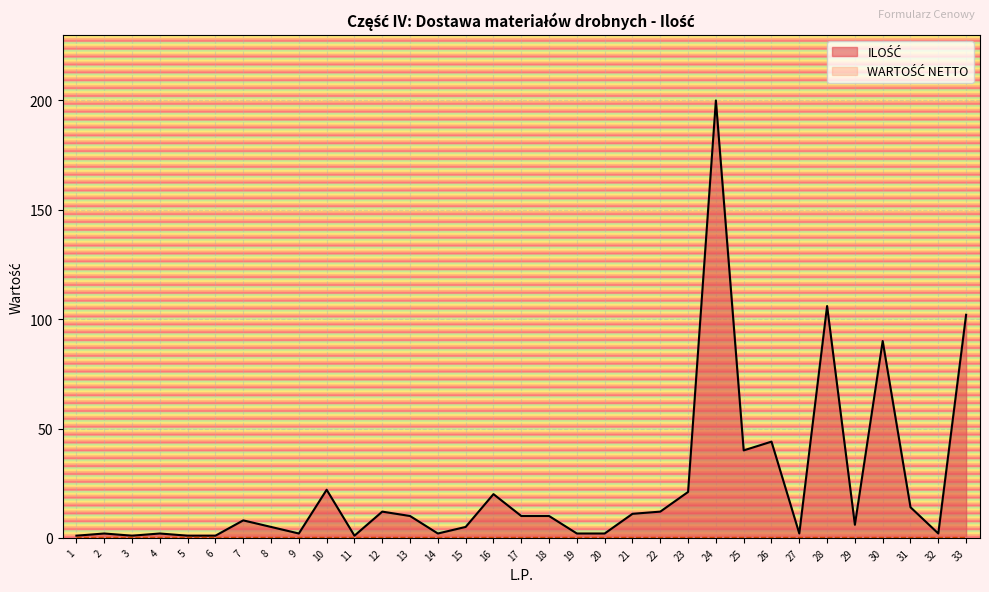

Where does the data first go above 8?

10